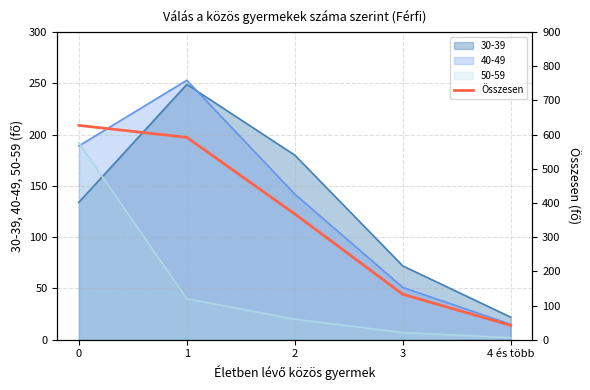

List the labels in order of 40-49 value, smallest first.

4 és több, 3, 2, 0, 1